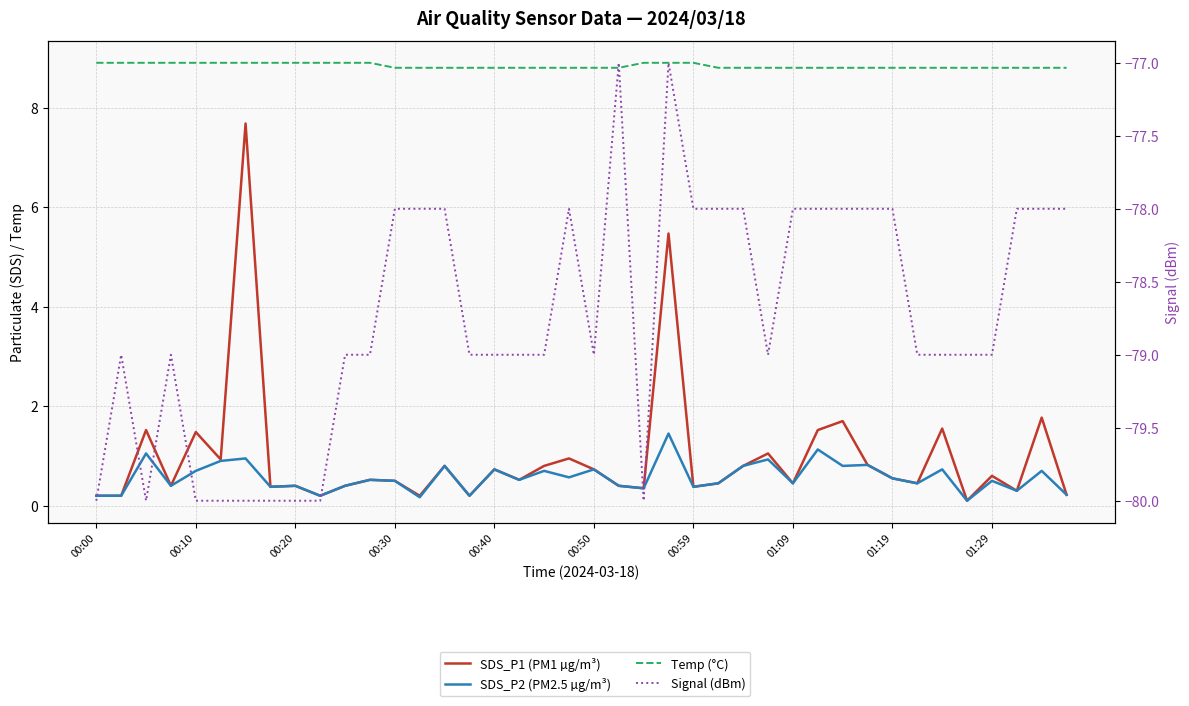

How many data points does each series have?

40